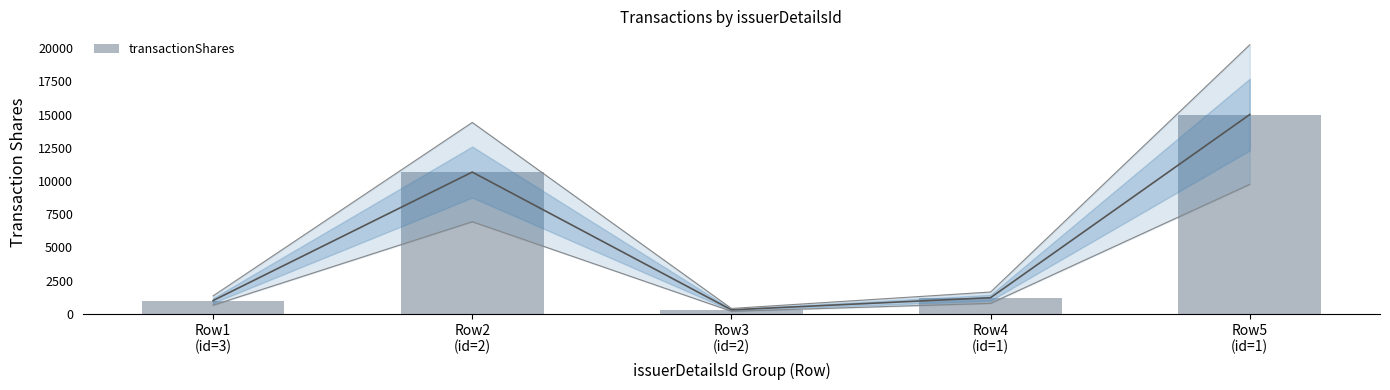

At which label is the value closest to 7650?

Row2
(id=2)